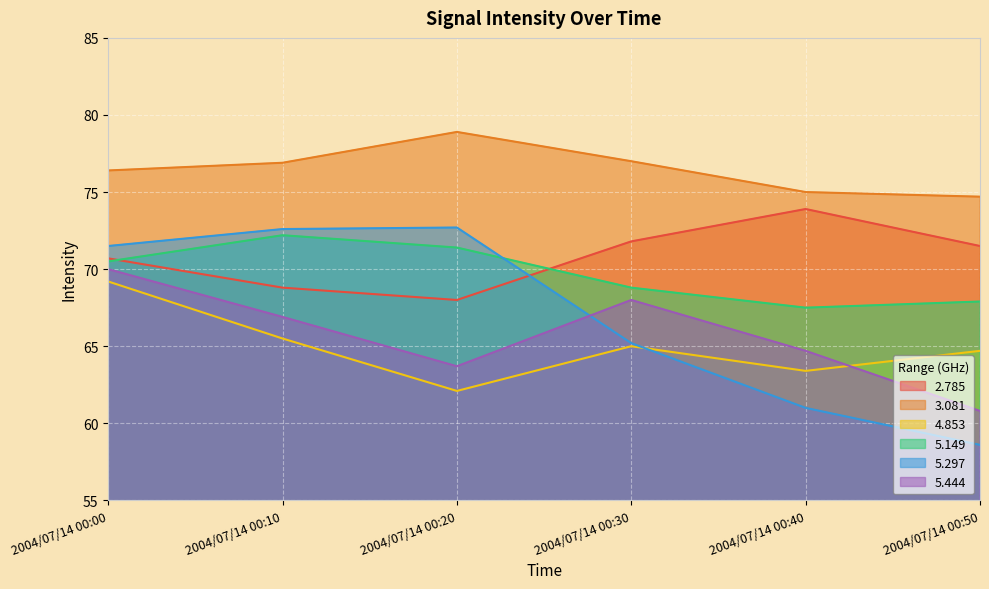

List the labels in order of 3.081 value, smallest first.

2004/07/14 00:50, 2004/07/14 00:40, 2004/07/14 00:00, 2004/07/14 00:10, 2004/07/14 00:30, 2004/07/14 00:20